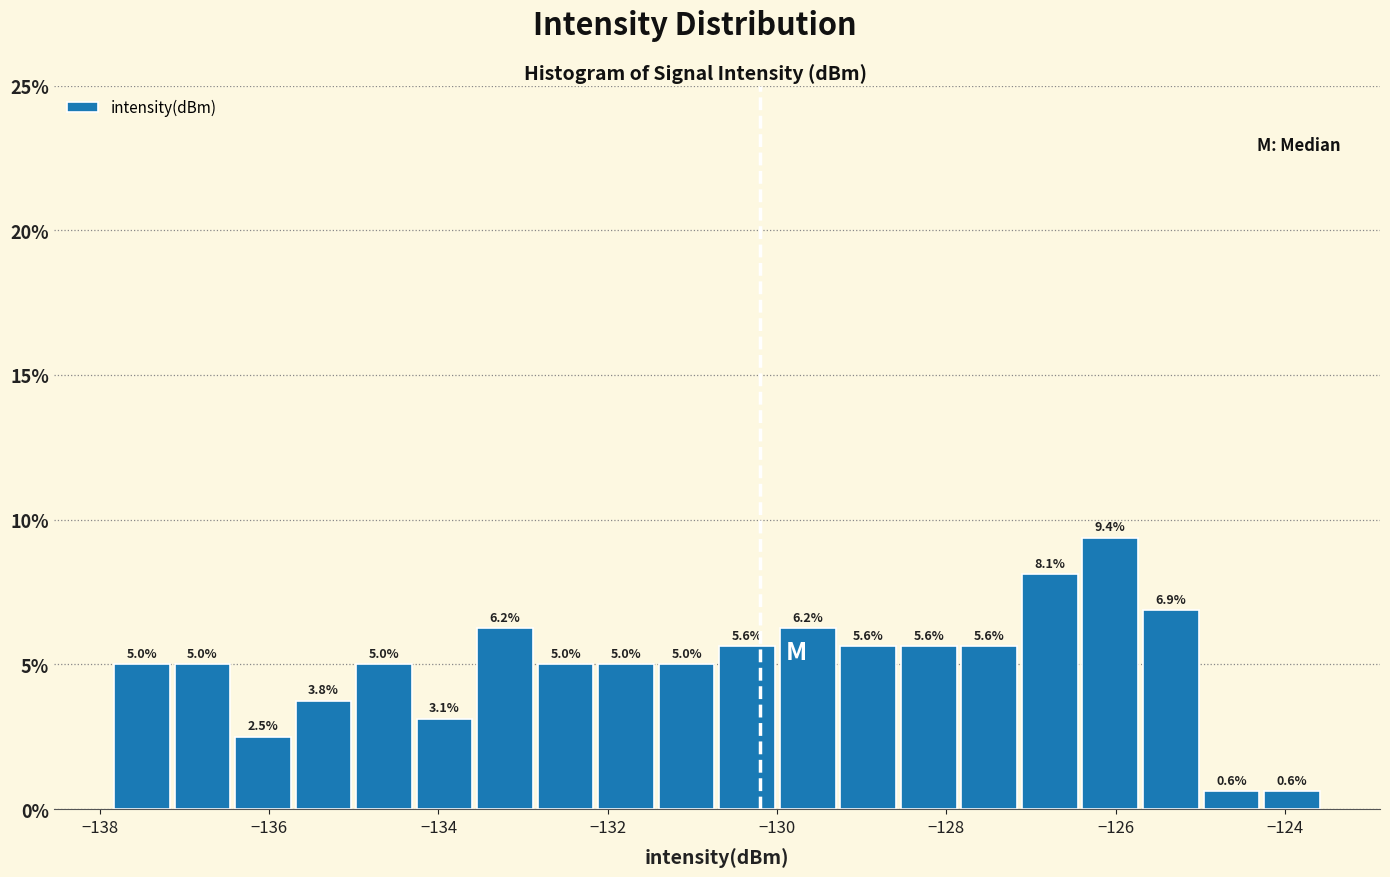

Read against the x-axis, roughly where is the centre of the tallest bar?

-126.0